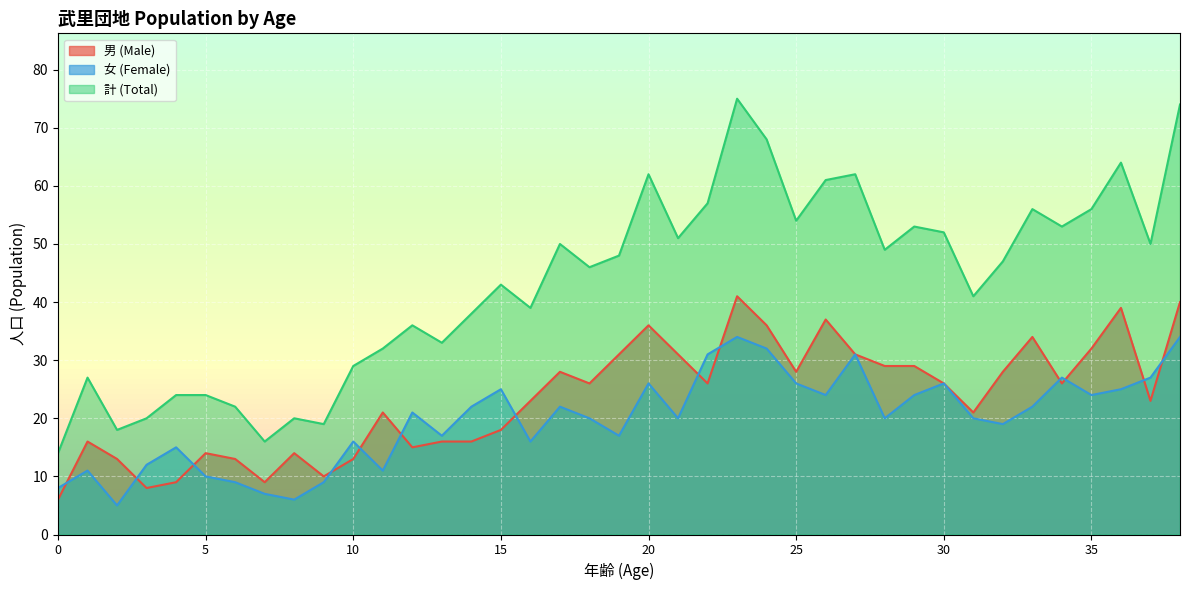

How many data points does each series have?

39